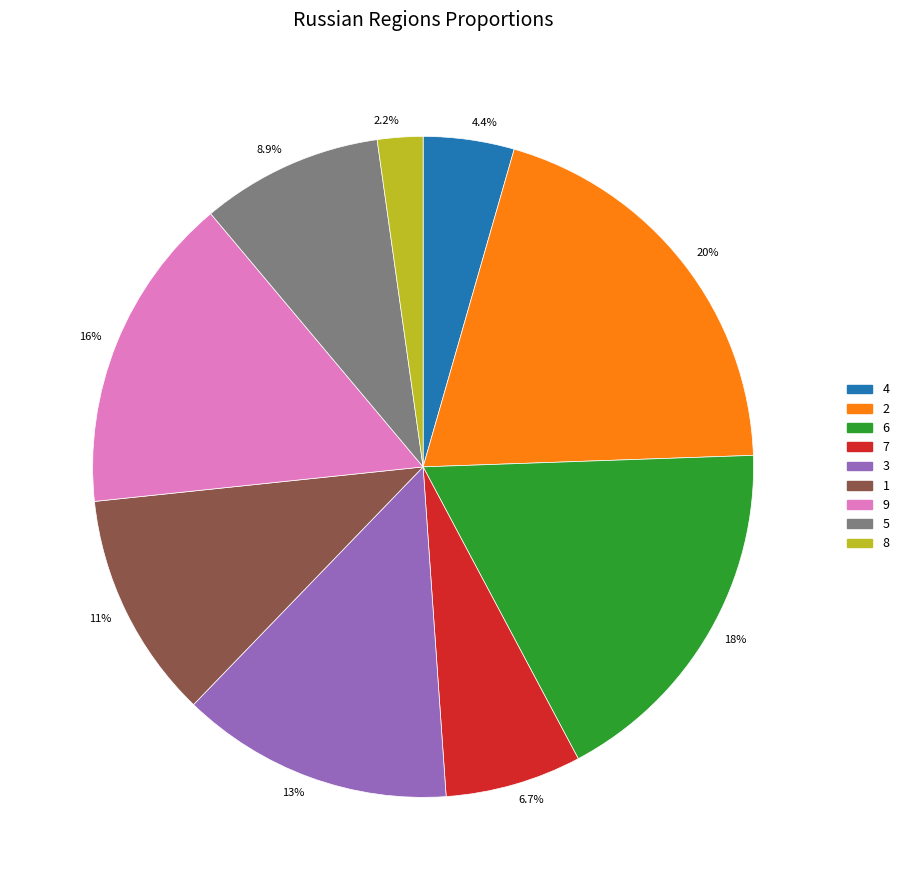

Does any single category account for the majority?

No